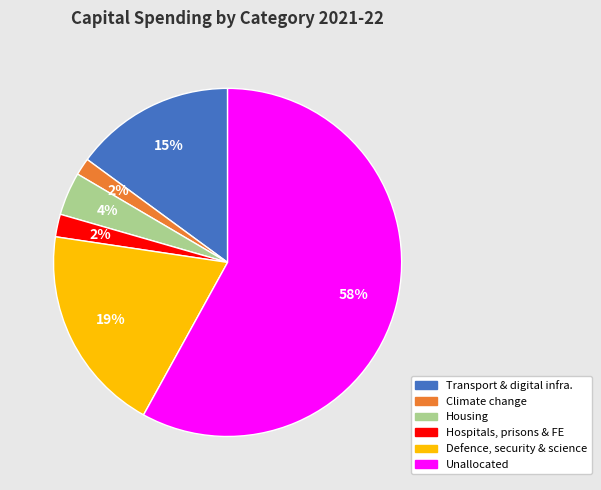

To the nearest percent, what is the difference between the largest and smallest slice percentages?

56%